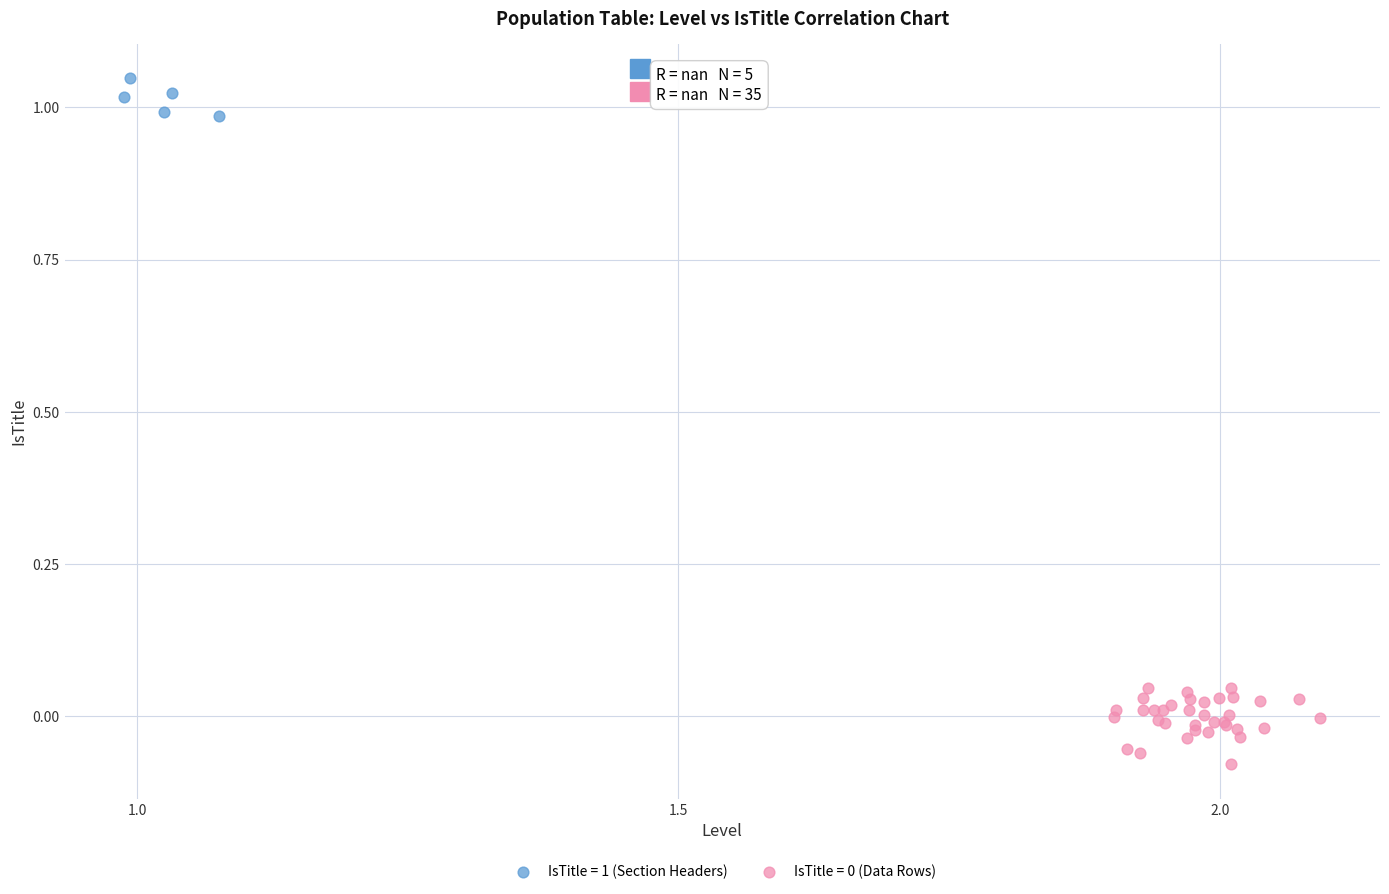

Which series contains the highest Y value?

IsTitle = 1 (Section Headers)